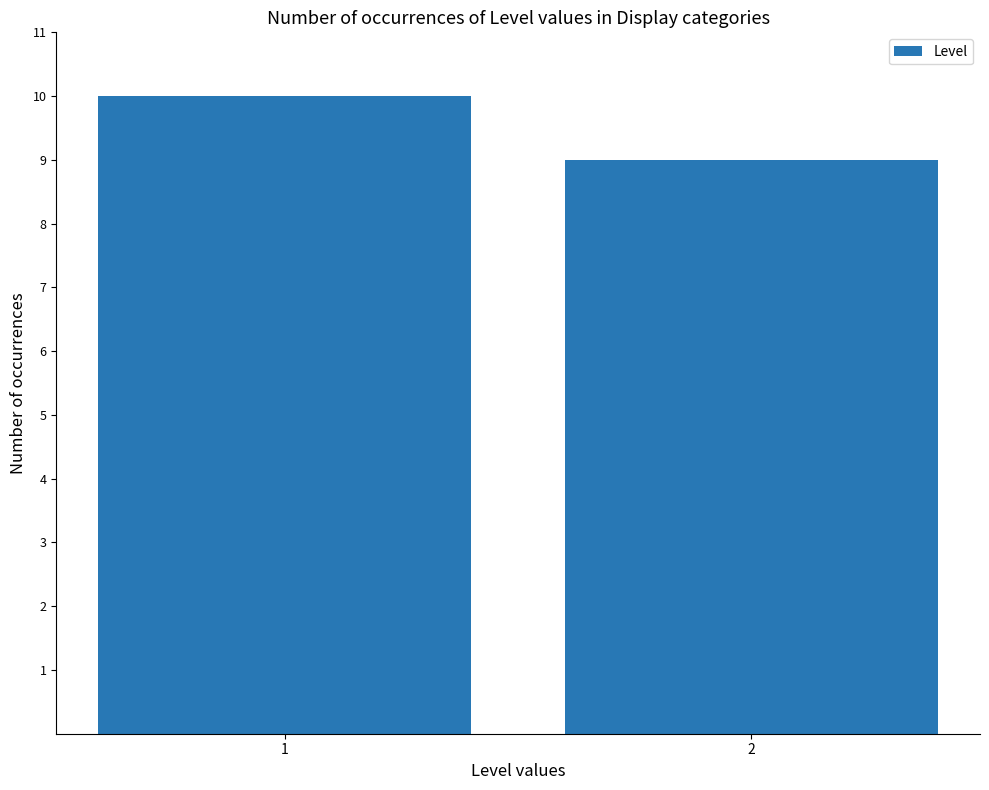

List the labels in order of value, largest first.

1, 2